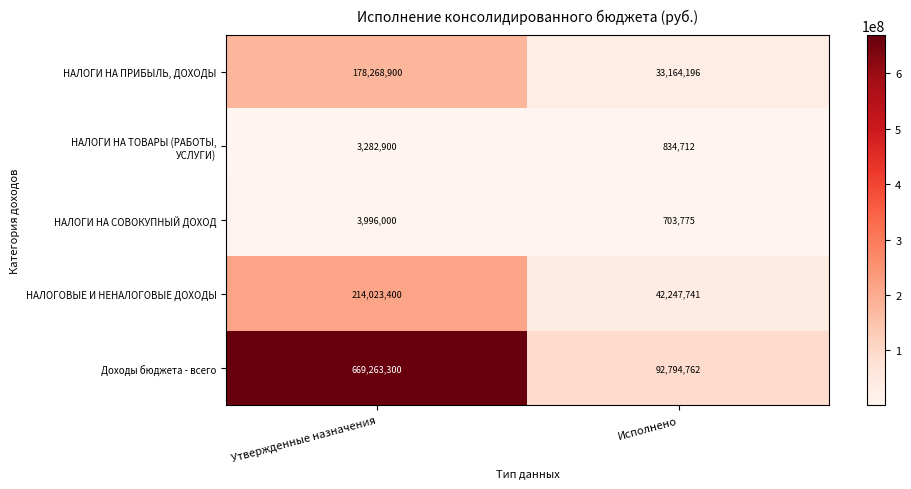

Which label corresponds to the largest value in the chart?

Утвержденные назначения